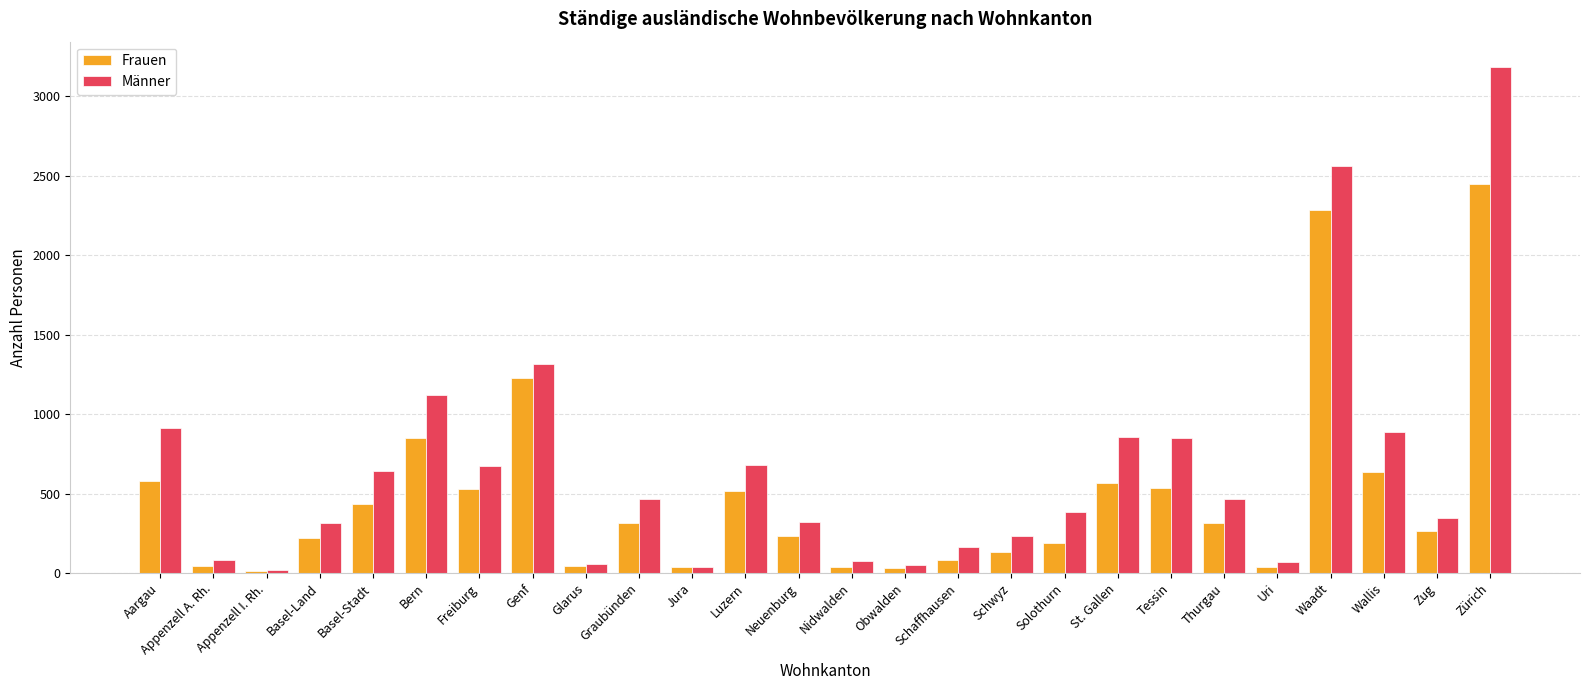

What is the total value across all series at Thurgau?

779